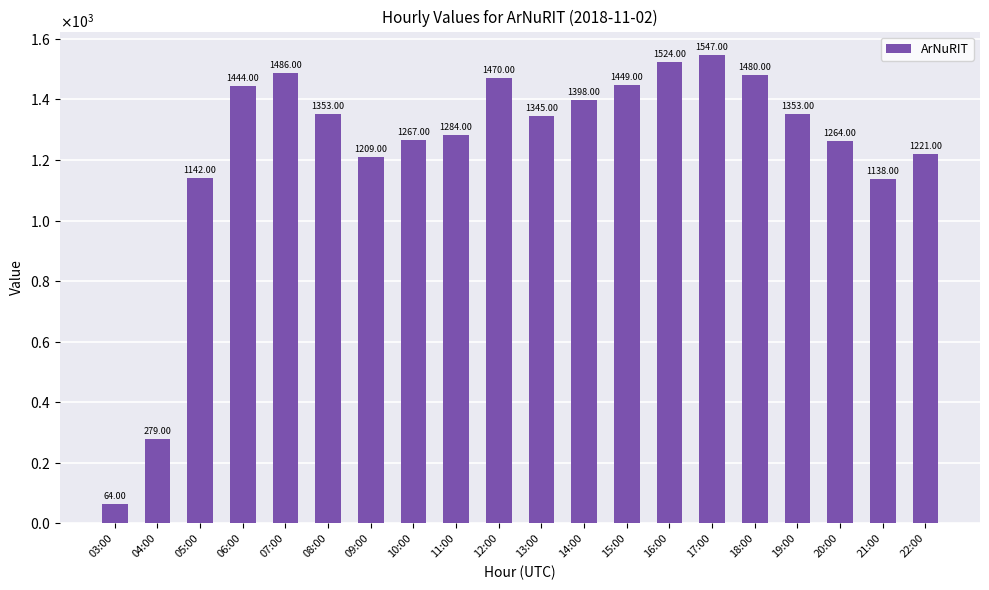

What is the sum of the values at 07:00 and 05:00?

2628